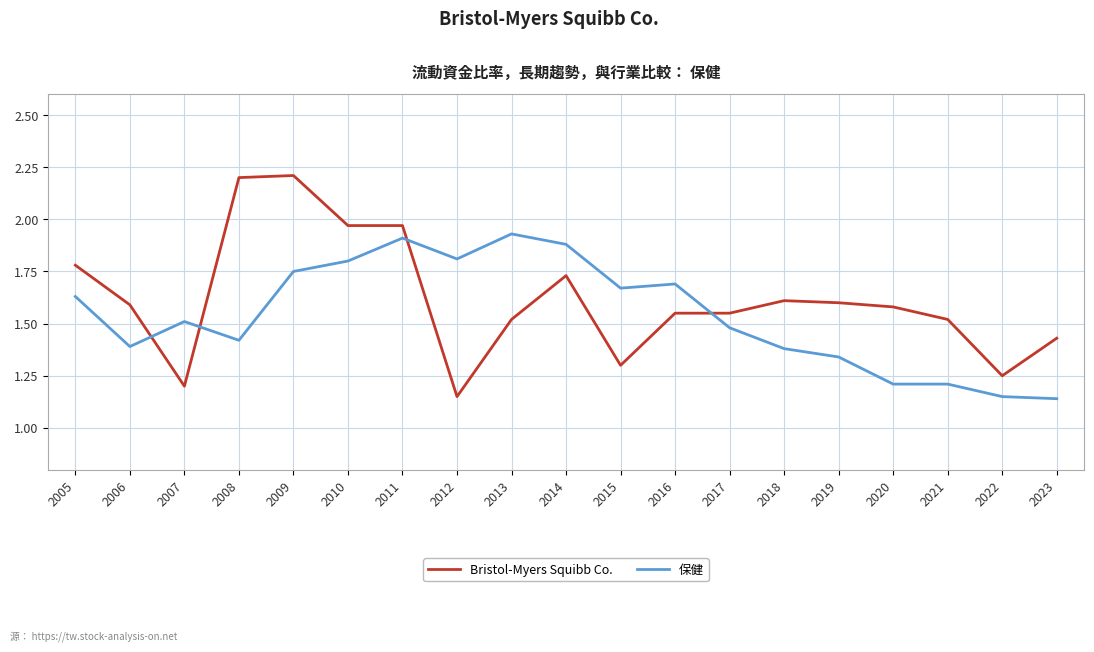

Rank the series by their average value, from highest to lowest.

Bristol-Myers Squibb Co., 保健